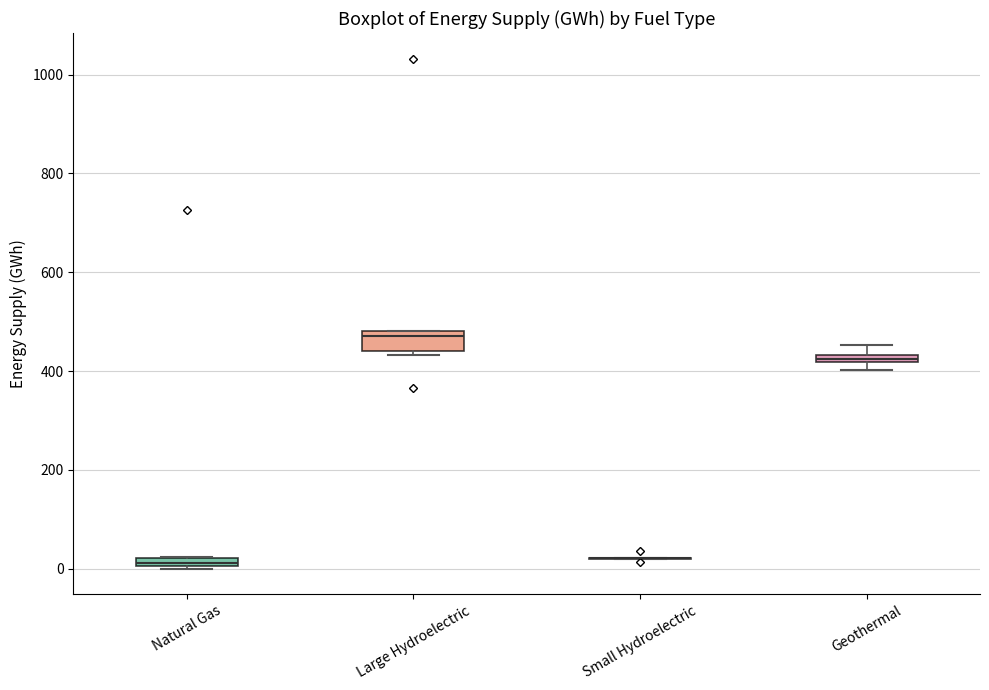

Which box is the tallest, from its lower edge to its upper edge?

Large Hydroelectric